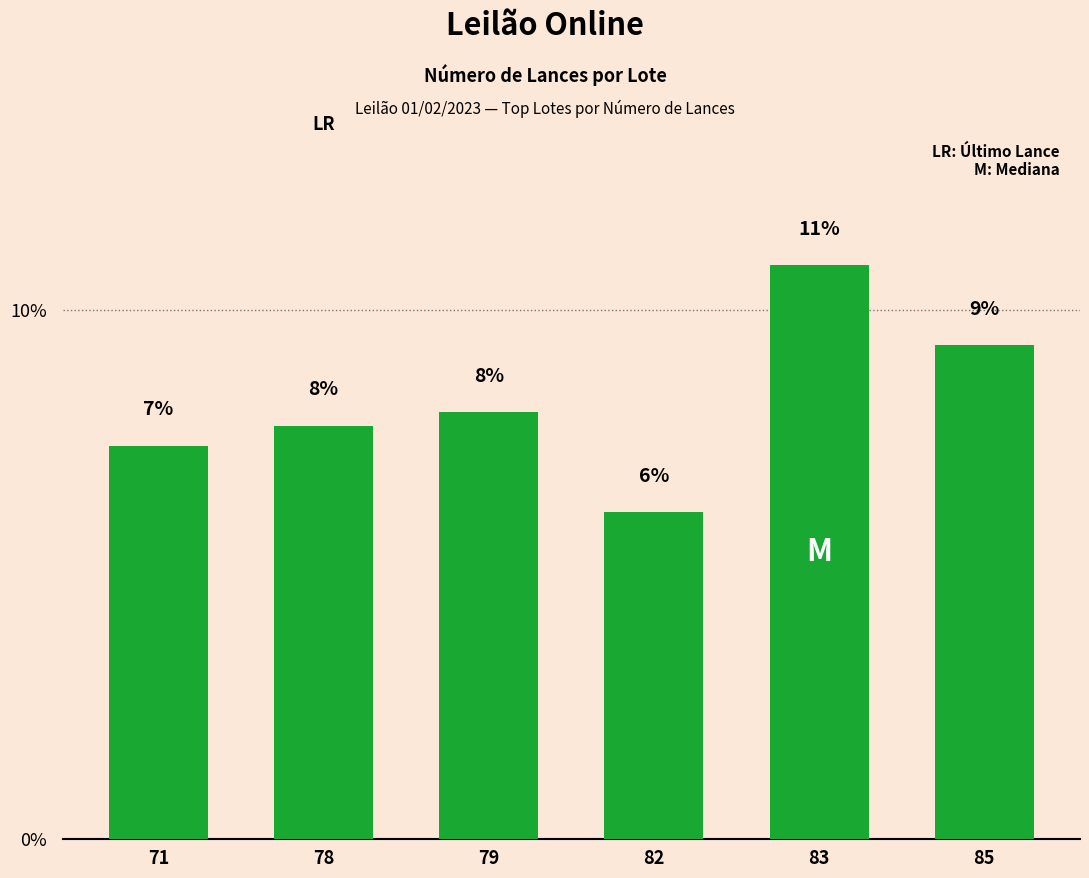

Are the bars horizontal?

No